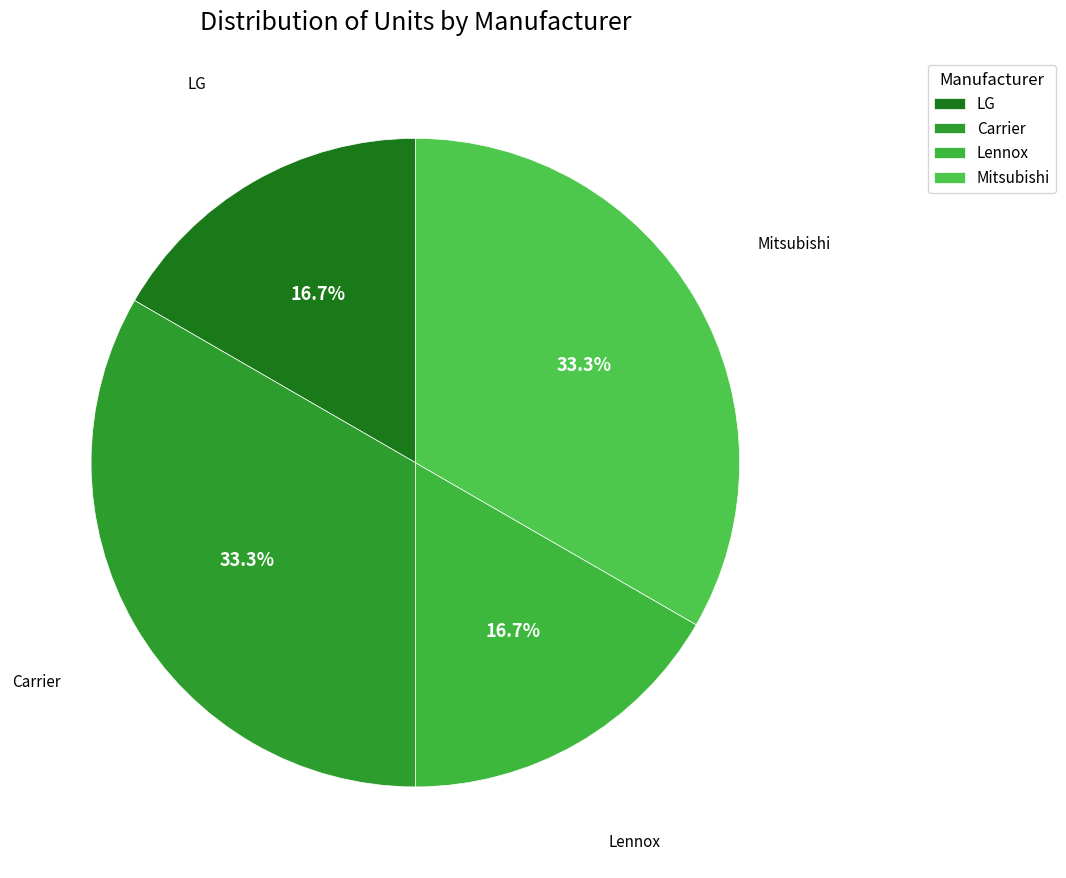

To the nearest percent, what is the difference between the largest and smallest slice percentages?

17%